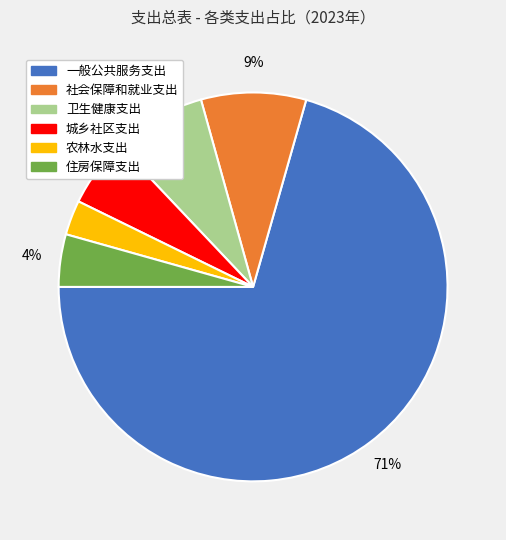

How many segments does this pie chart have?

6